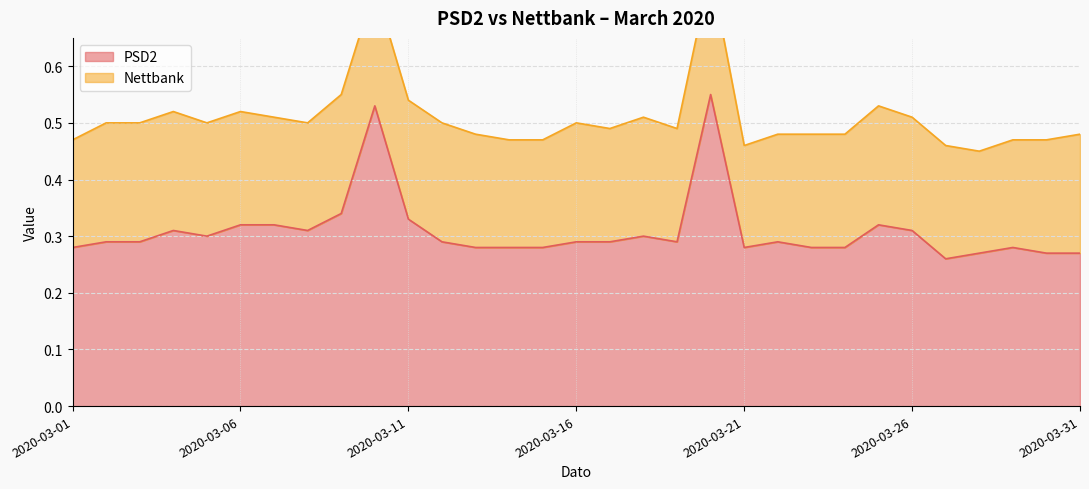

Which label corresponds to the smallest value in the chart?

2020-03-27